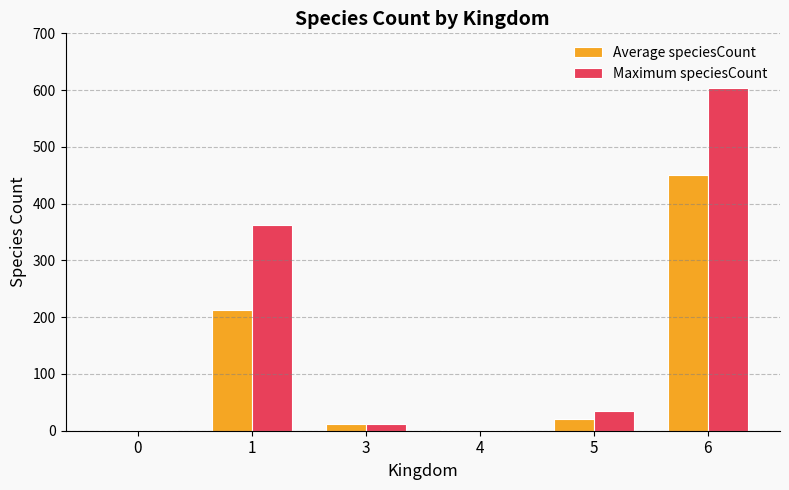

What is the greatest value displayed?

603